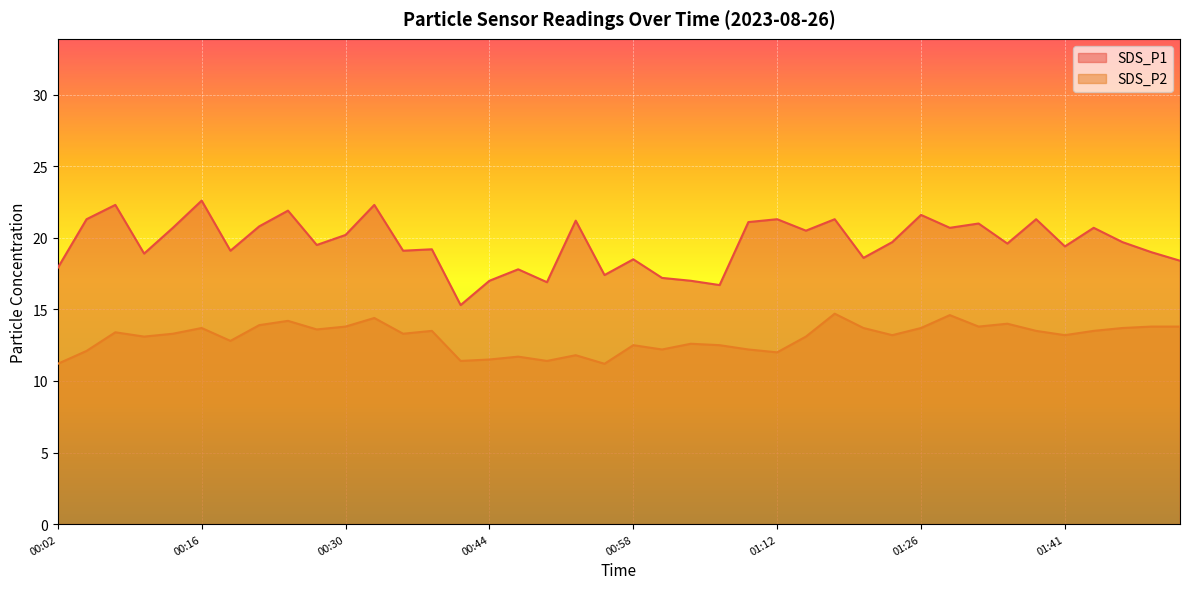

What is the minimum value for SDS_P2?

11.2